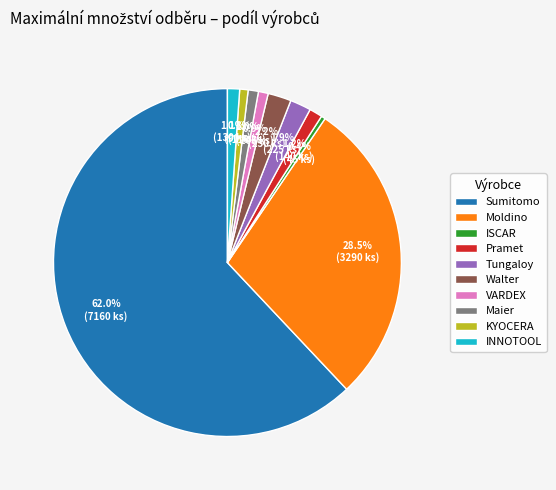

How much of the chart is everything except KYOCERA?

99.2%